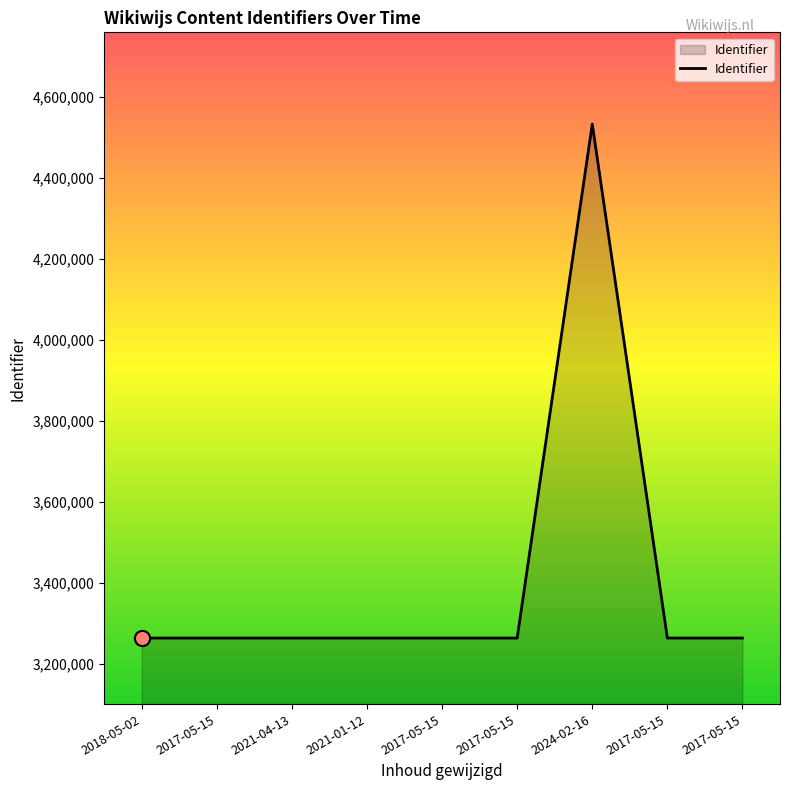

Approximately how many times larger is the value at 2021-01-12 compared to 2017-05-15?

1.0